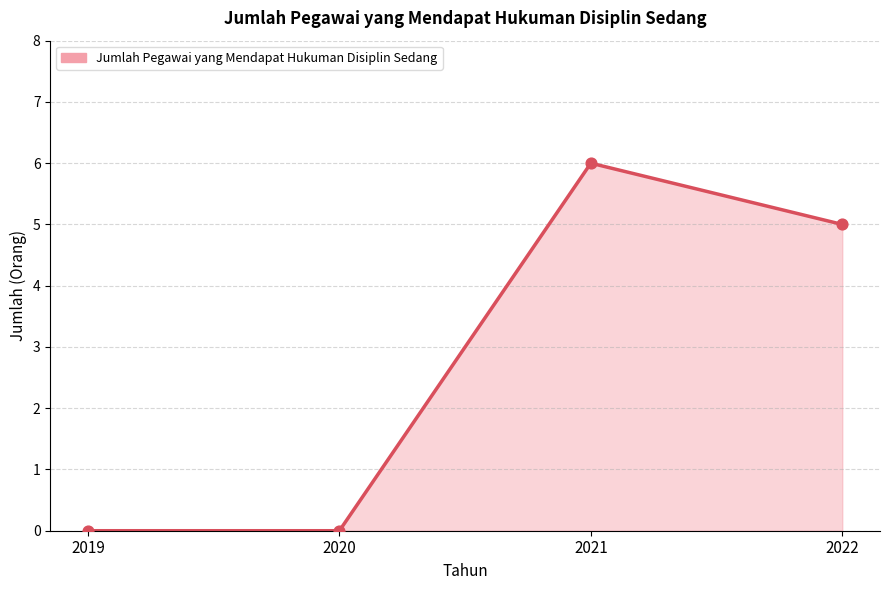

Between 2020 and 2022, which is larger?

2022